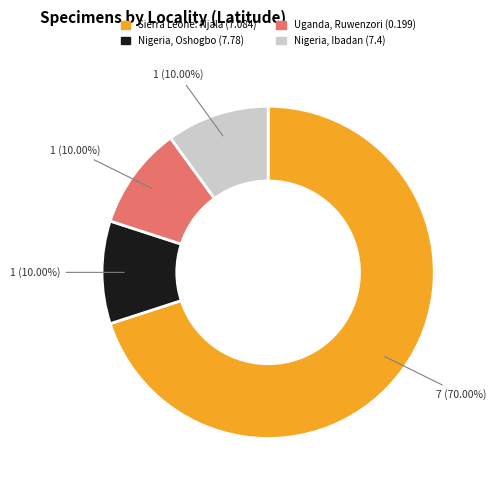

What is the majority slice?

Sierra Leone: Njala (7.084)